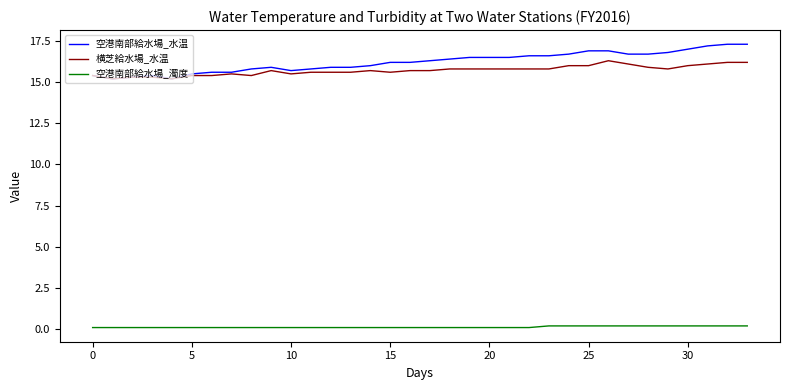

Which series has the largest range (max minus min)?

空港南部給水場_水温